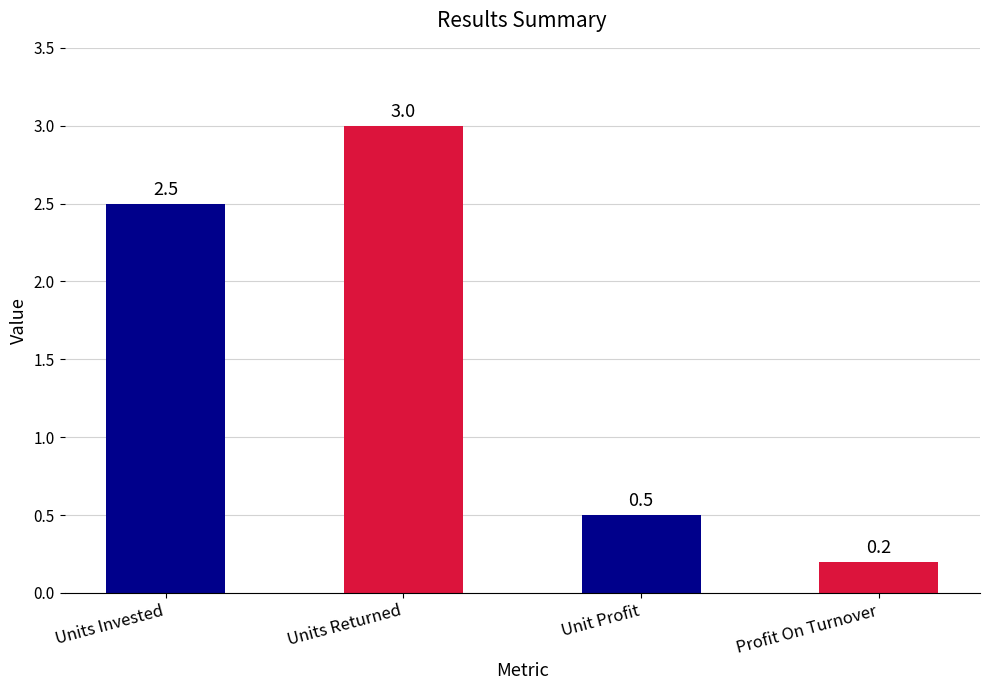

At which label is the value closest to 1?

Unit Profit